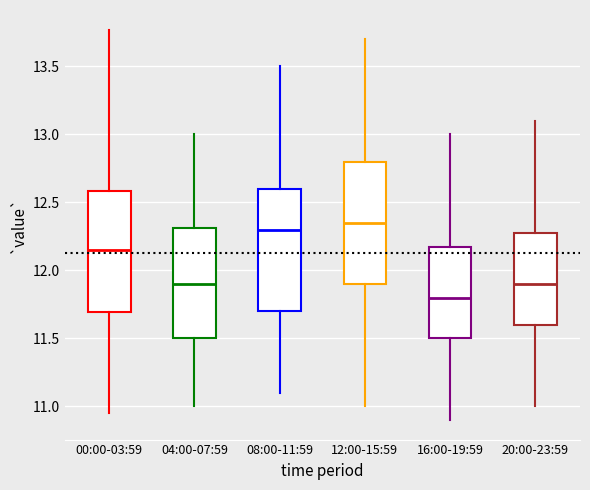

Where is the lower edge of the box for 08:00-11:59 on the y-axis? The values are not printed on the chart, so give them approximately, as read against the axis.

11.70